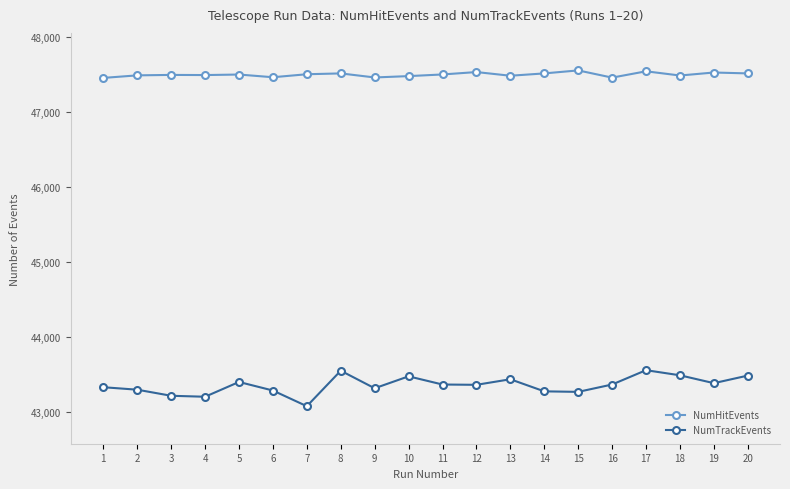

Rank the series by their maximum value, from highest to lowest.

NumHitEvents, NumTrackEvents